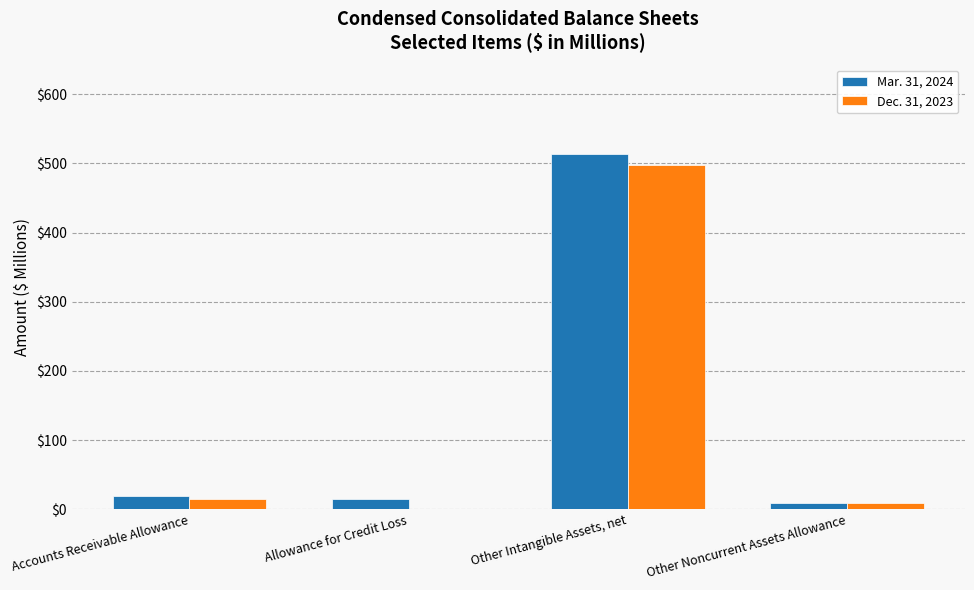

Is it true that Mar. 31, 2024 equals 19 at Accounts Receivable Allowance?

True